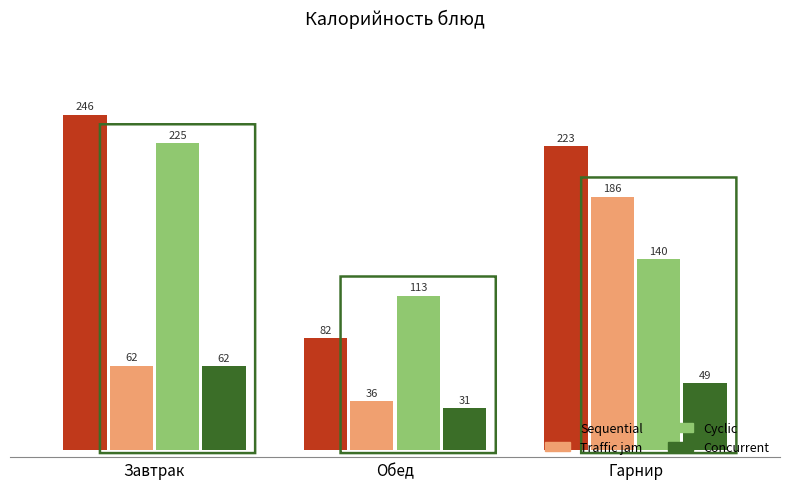

How many distinct data groups are displayed?

4